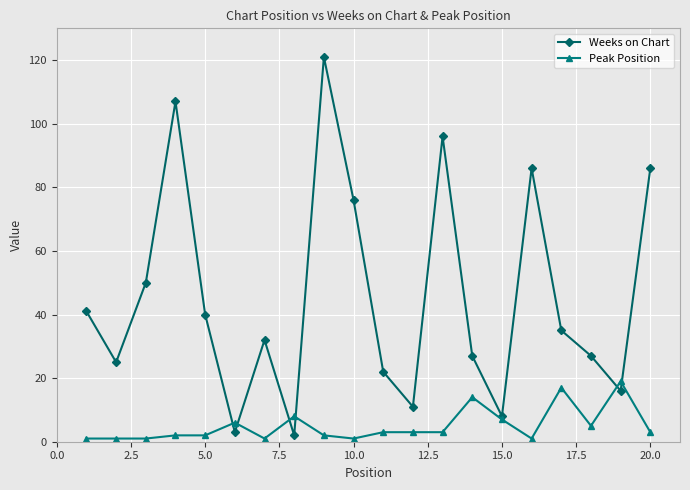

Which series has the largest range (max minus min)?

Weeks on Chart